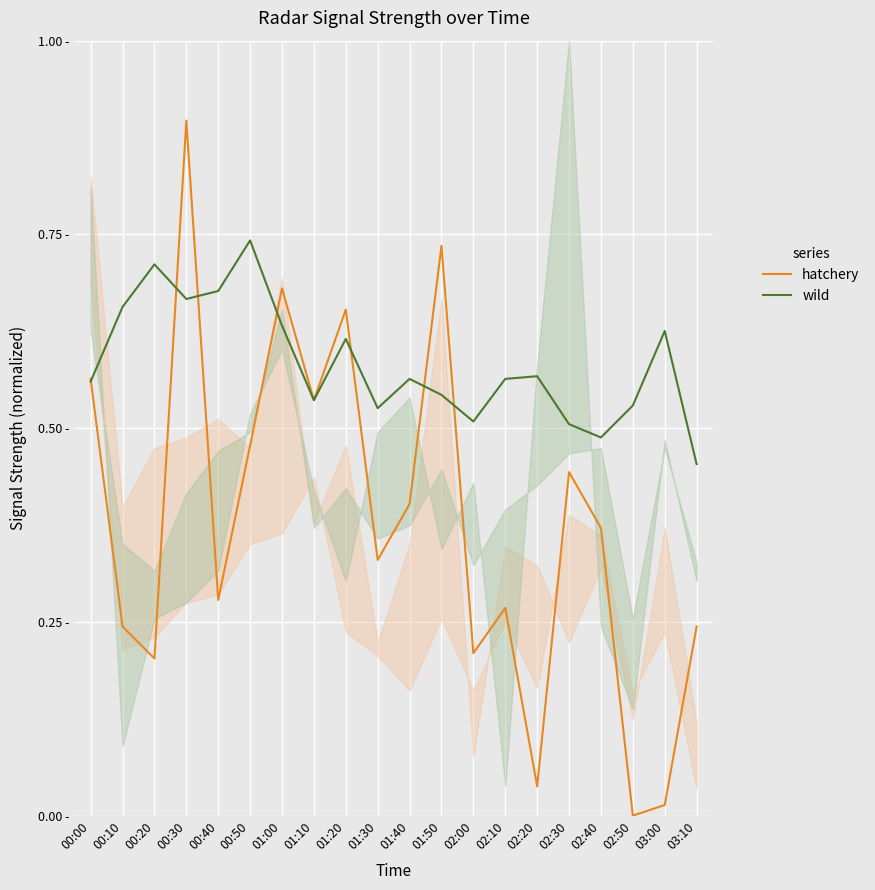

What are all the series names shown in the legend?

hatchery, wild